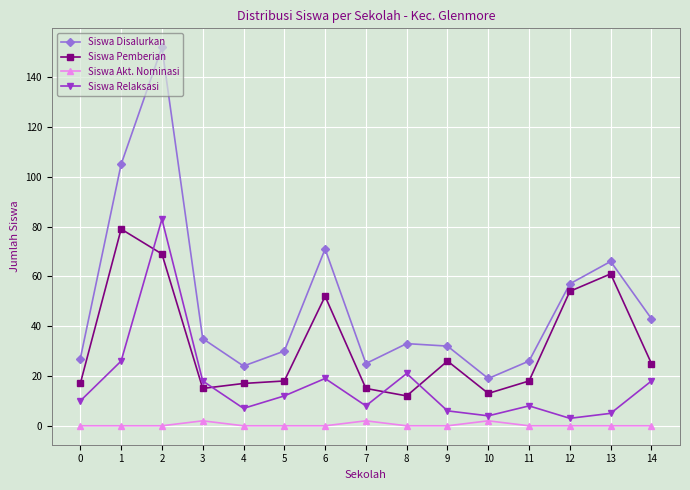

List the series in order of their peak value, lowest first.

Siswa Akt. Nominasi, Siswa Pemberian, Siswa Relaksasi, Siswa Disalurkan